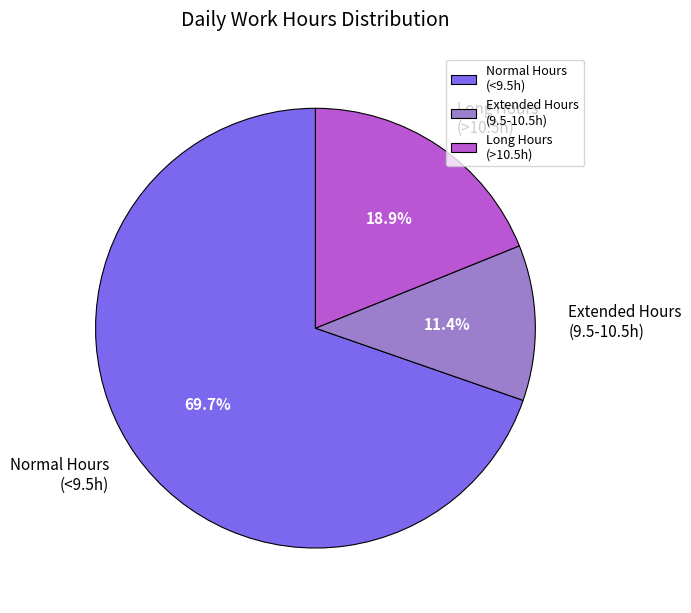

What is the ratio of the value at Normal Hours (<9.5h) to the value at Long Hours (>10.5h)?

3.7